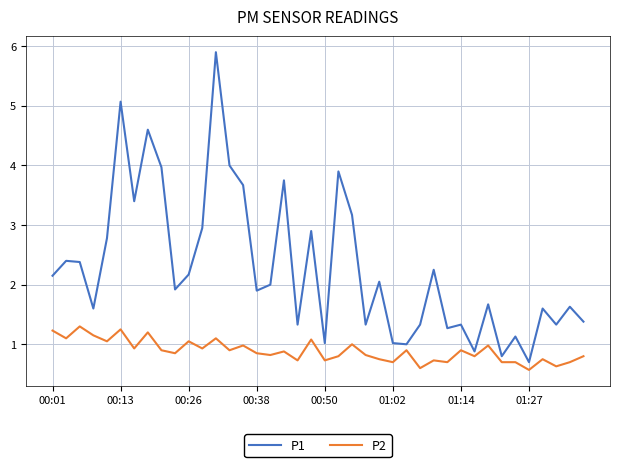

What is the minimum value shown in the chart?

0.6